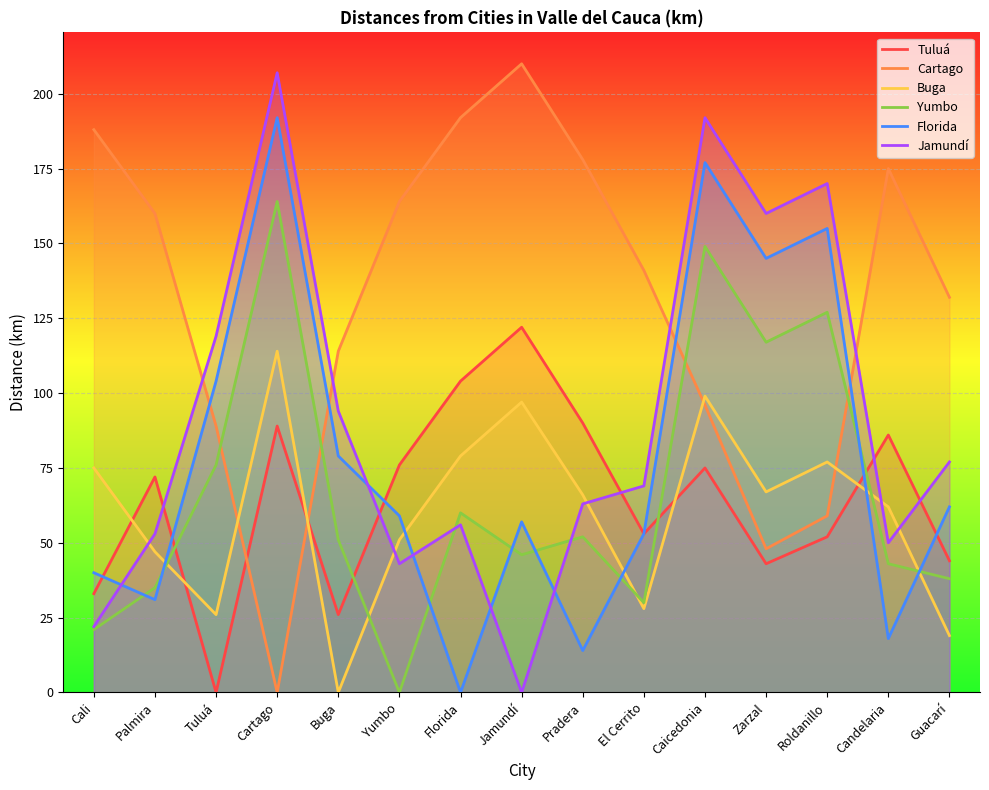

True or false: Cartago has a value of 25 at Zarzal.

False